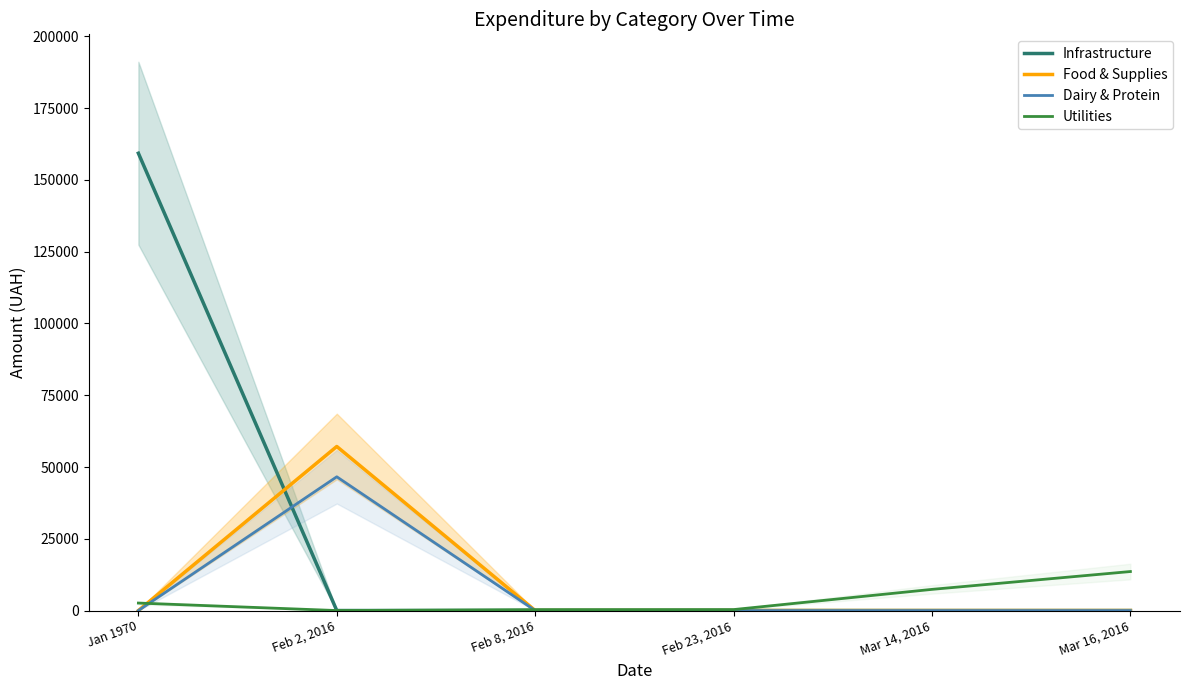

Which series ends up on top after the final intersection of Utilities and Food & Supplies?

Utilities